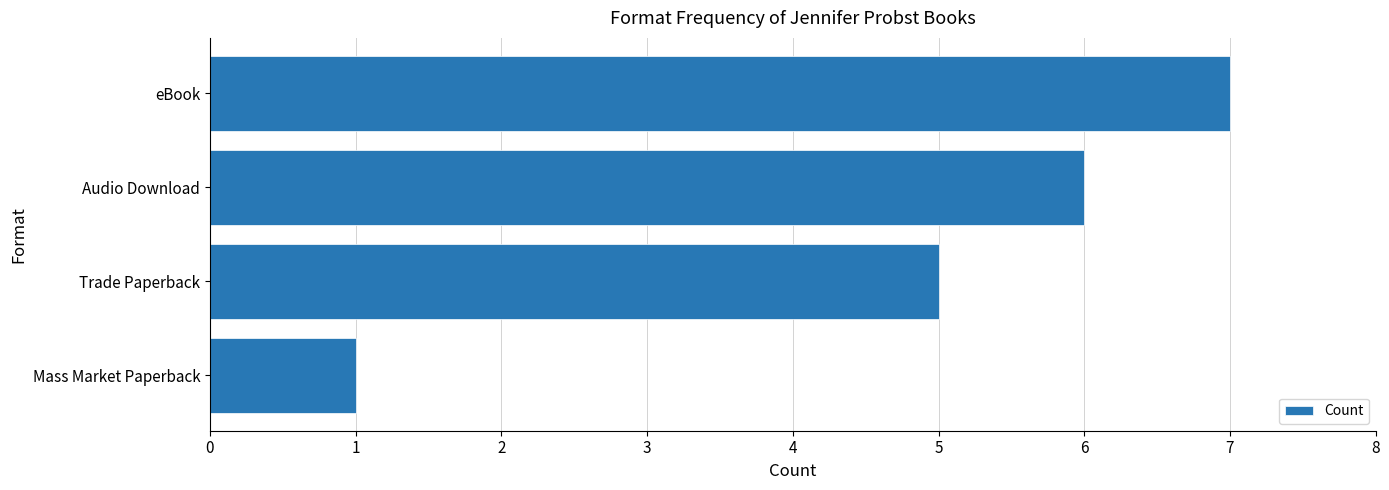

What is the ratio of the value at Trade Paperback to the value at Audio Download?

0.8